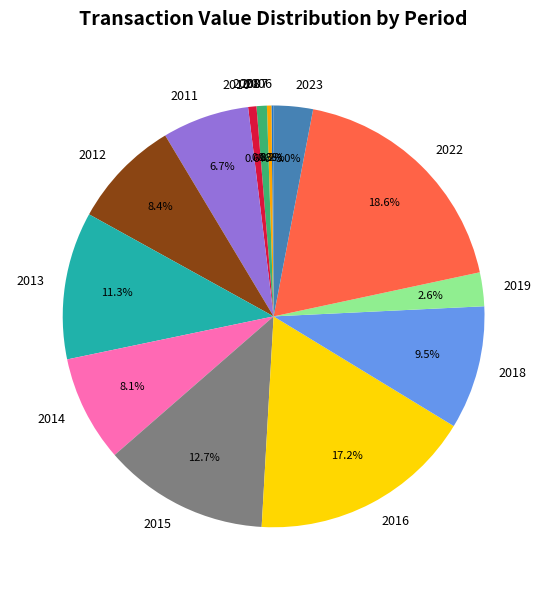

Combined, do 2018 and 2010 account for over 50%?

No